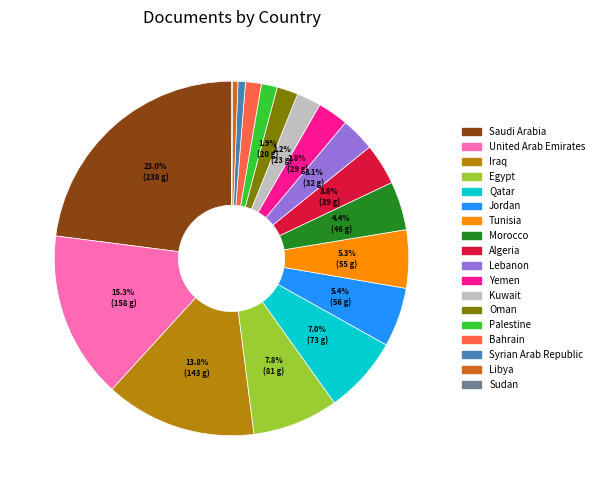

Does Libya account for over 50% of the chart?

No